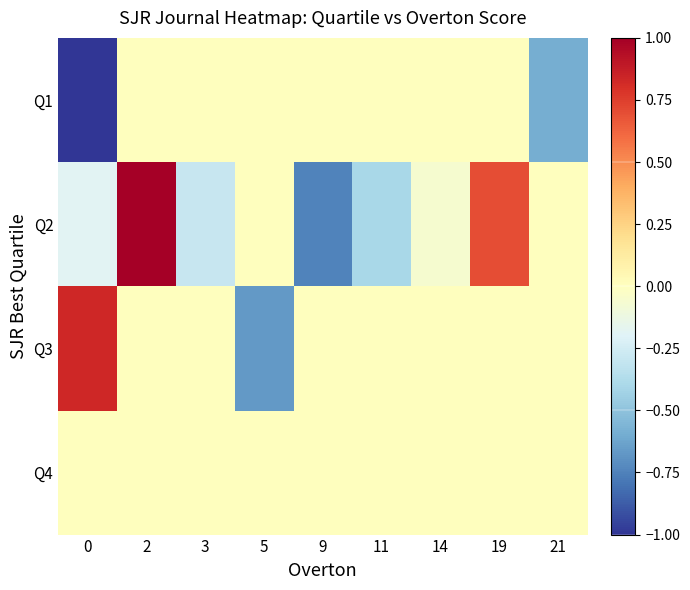

Between 0 and 5, which is larger?

5